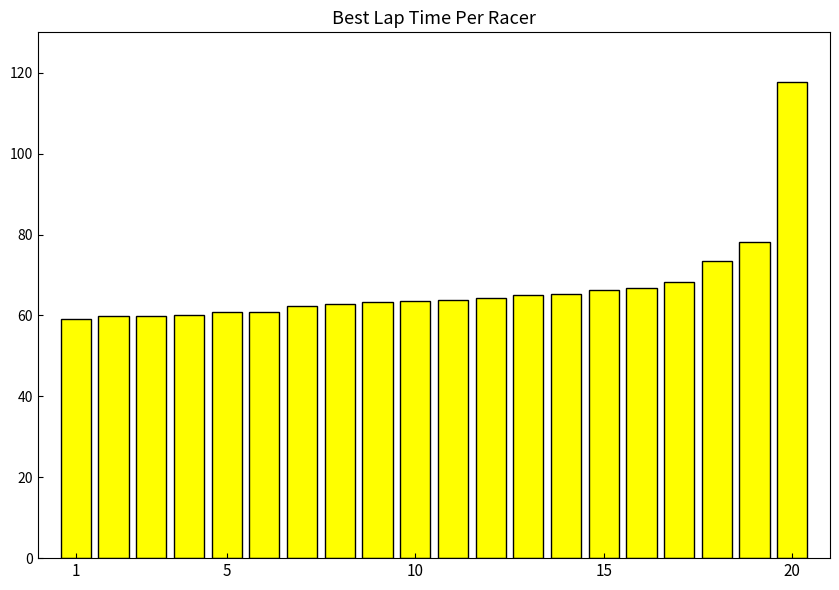

How many distinct data groups are displayed?

1